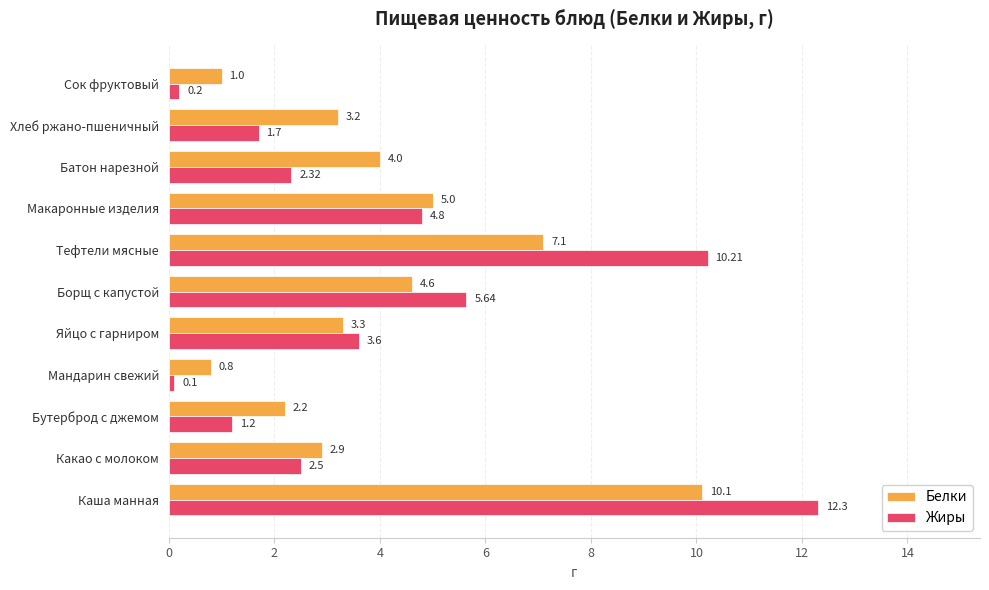

Rank the series by their maximum value, from highest to lowest.

Жиры, Белки